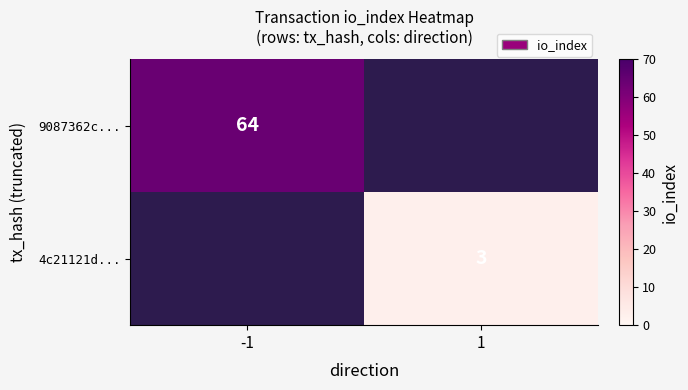

The 4c21121d... series shows 3 at 1. True or false?

True